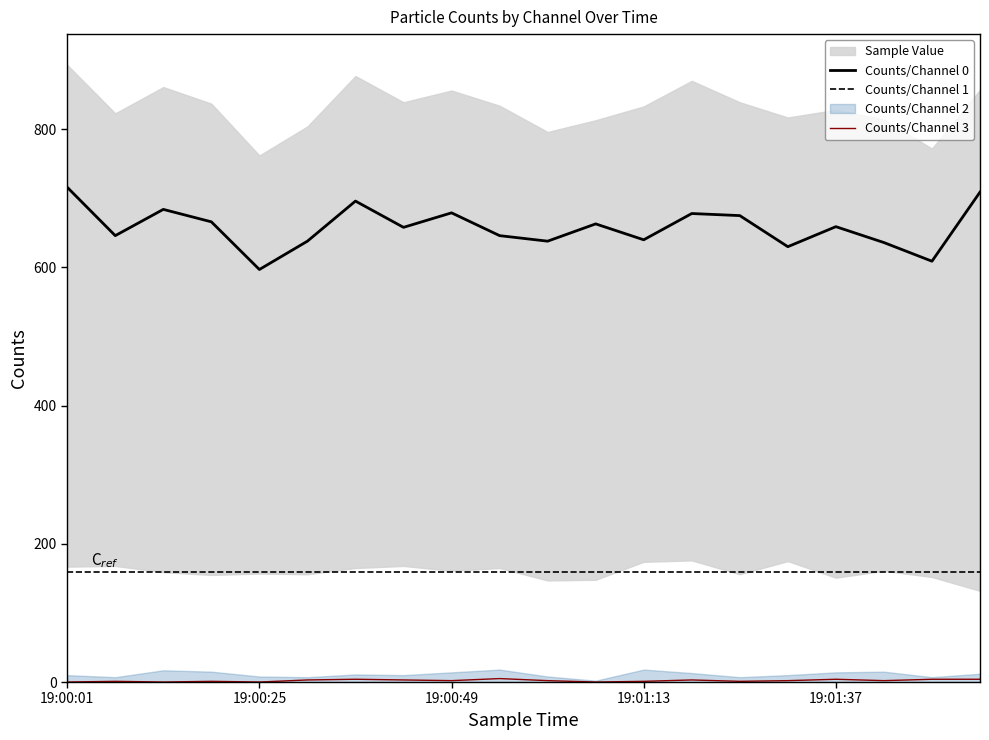

The value of Counts/Channel 0 at 19:00:49 is 679. True or false?

True